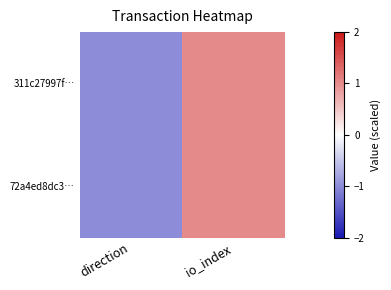

Rank the series at io_index from highest to lowest value.

311c27997f…, 72a4ed8dc3…